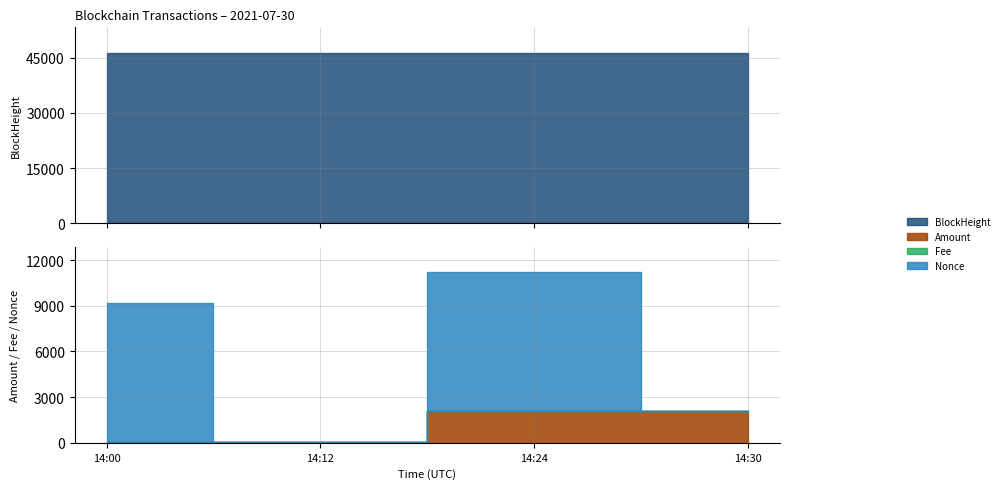

Between 14:24 and 14:30, which is larger?

14:30